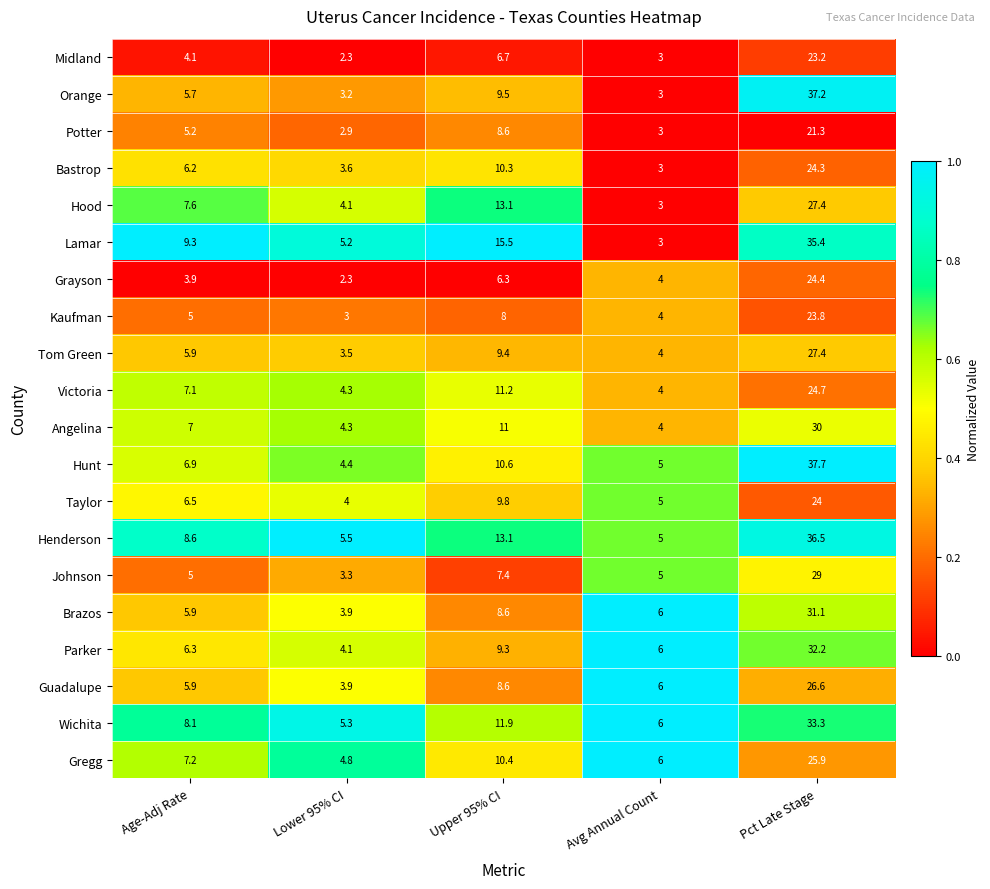

True or false: Johnson has a value of 1.4 at Avg Annual Count.

False